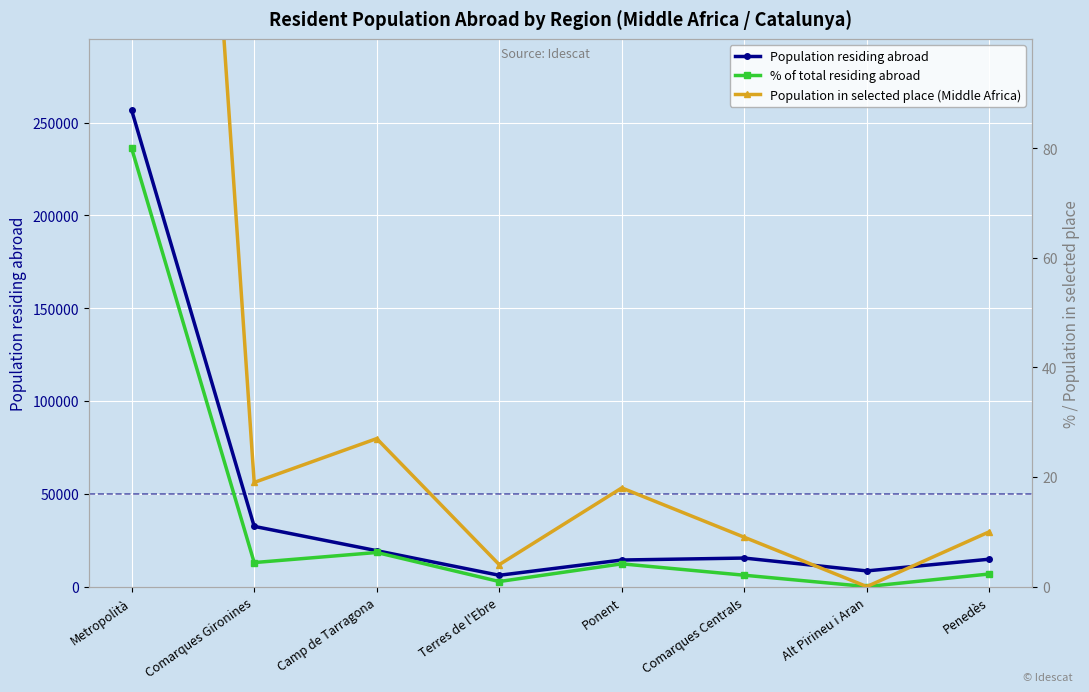

Where is % of total residing abroad nearest to the value 39?

Camp de Tarragona